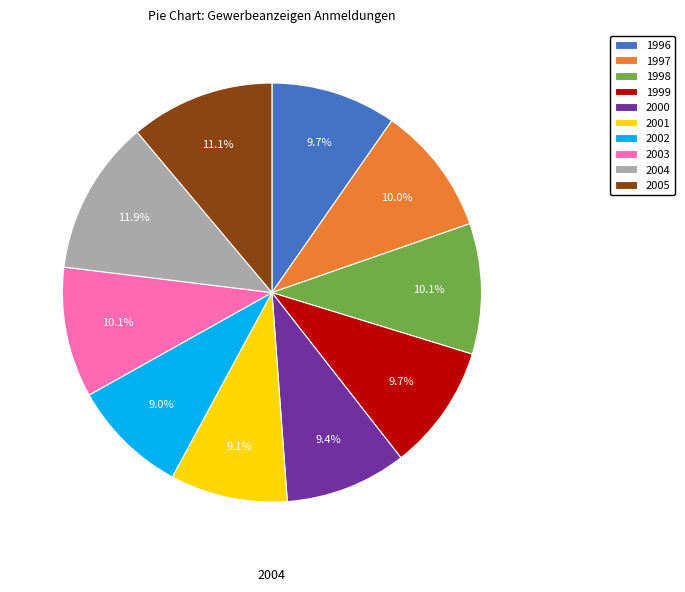

Does any single category account for the majority?

No